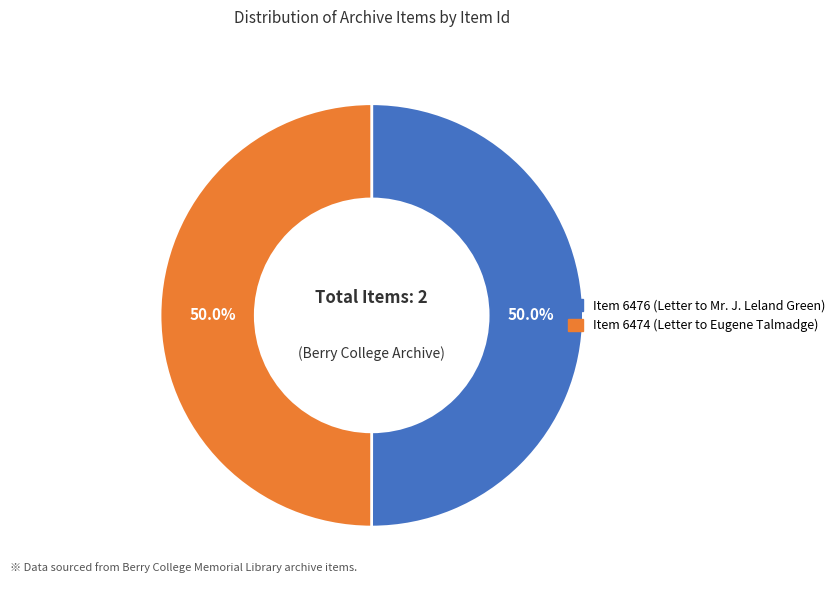

Count the number of slices in the pie.

2